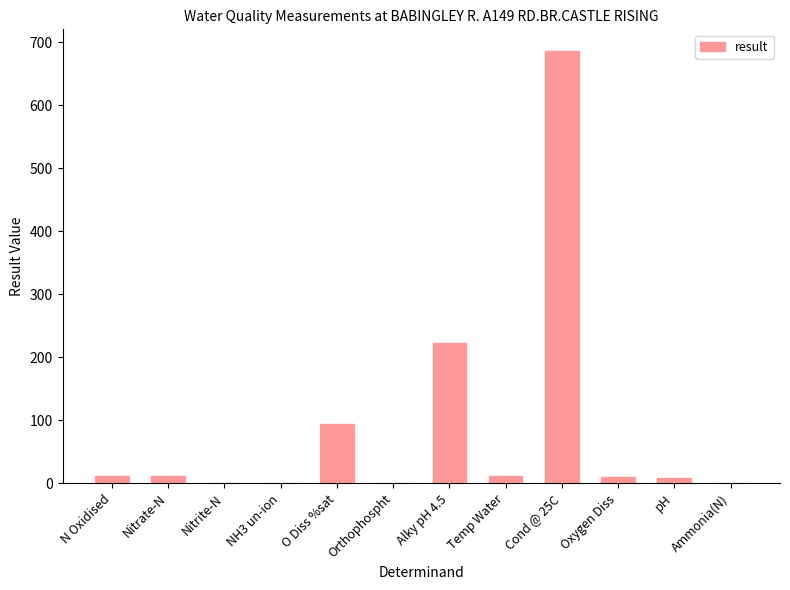

What is the sum of all values?

1056.9